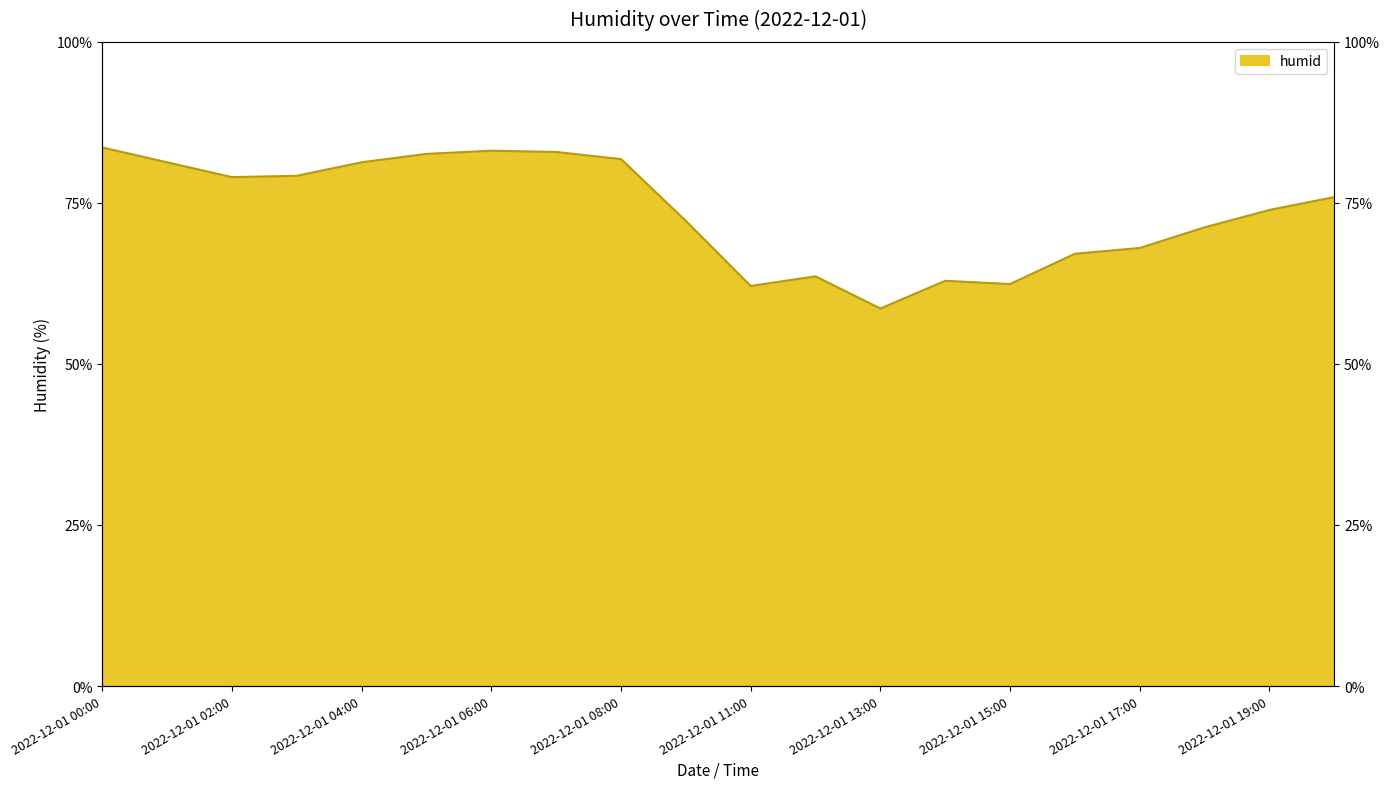

What is the label of the 17th point from the right?

2022-12-01 03:00